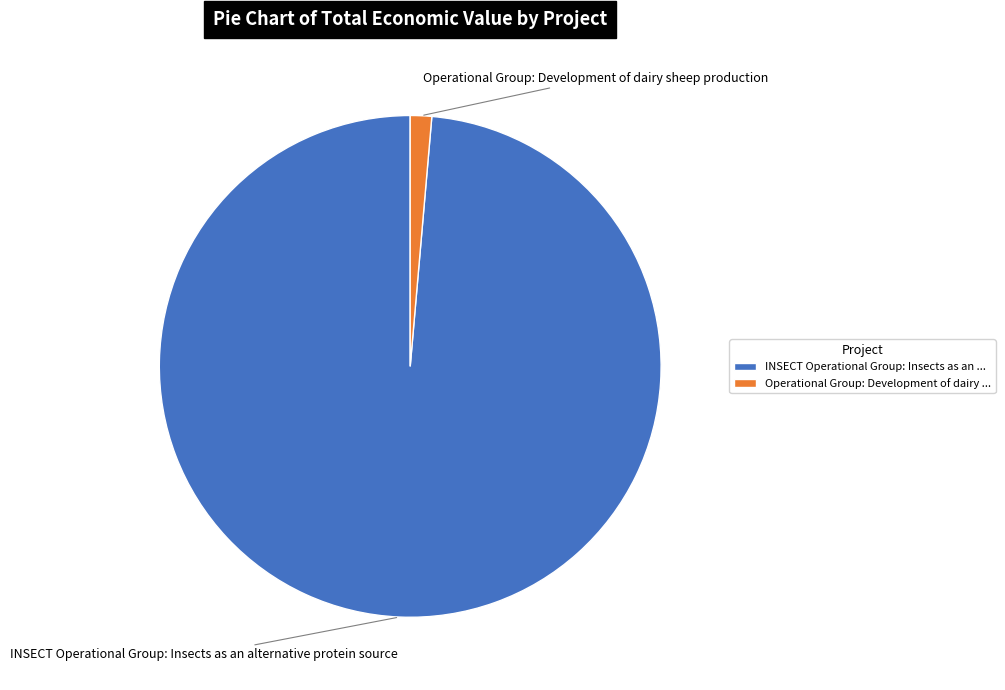

True or false: Operational Group: Development of dairy ... accounts for 1% of the total.

True